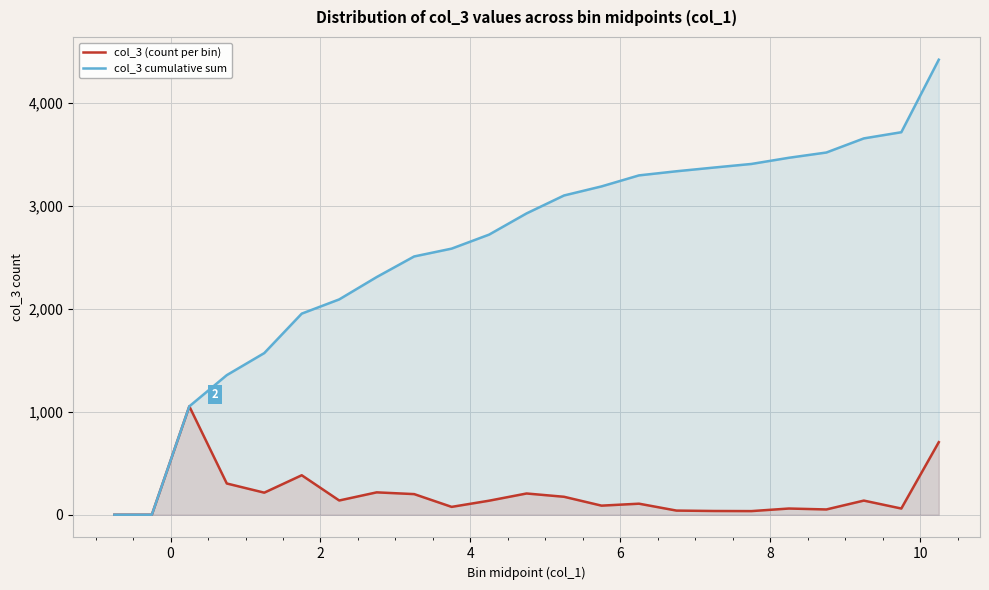

How many categories are shown in the chart?

23